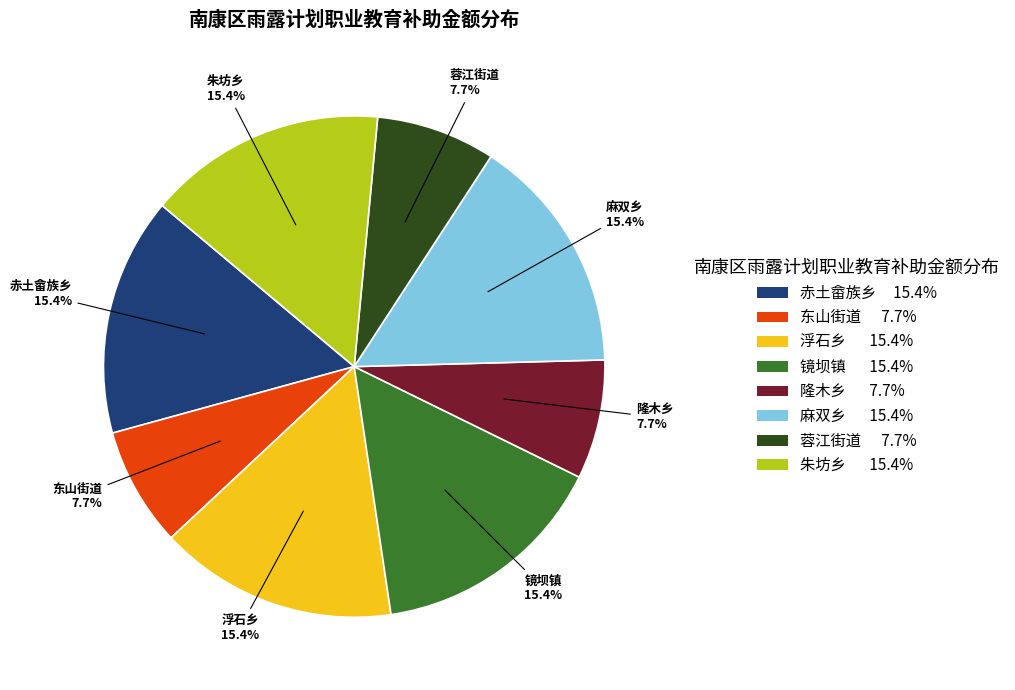

Count the number of slices in the pie.

8